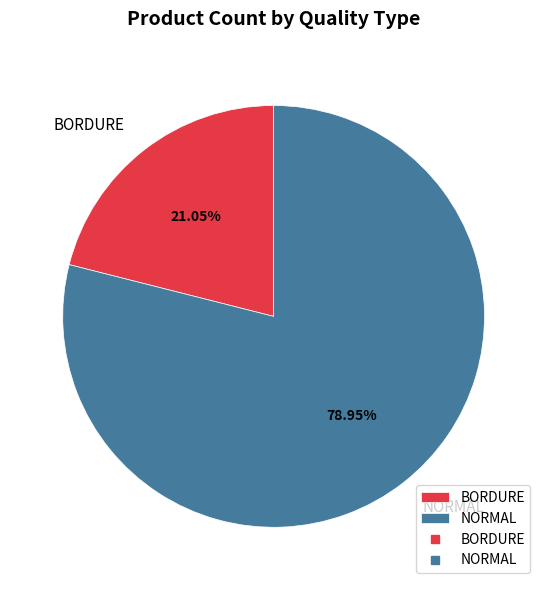

How many segments does this pie chart have?

2